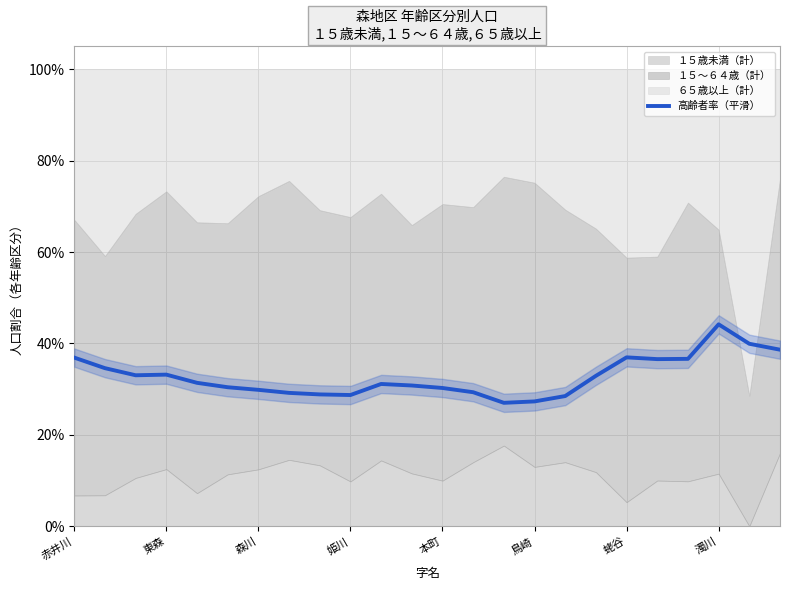

List the labels in order of value, largest first.

21, 22, 23, 18, 赤井川, 20, 19, 東森, 姫川, 森川, 17, 本町, 10, 11, 鳥崎, 12, 蛯谷, 13, 濁川, 8, 9, 16, 15, 14